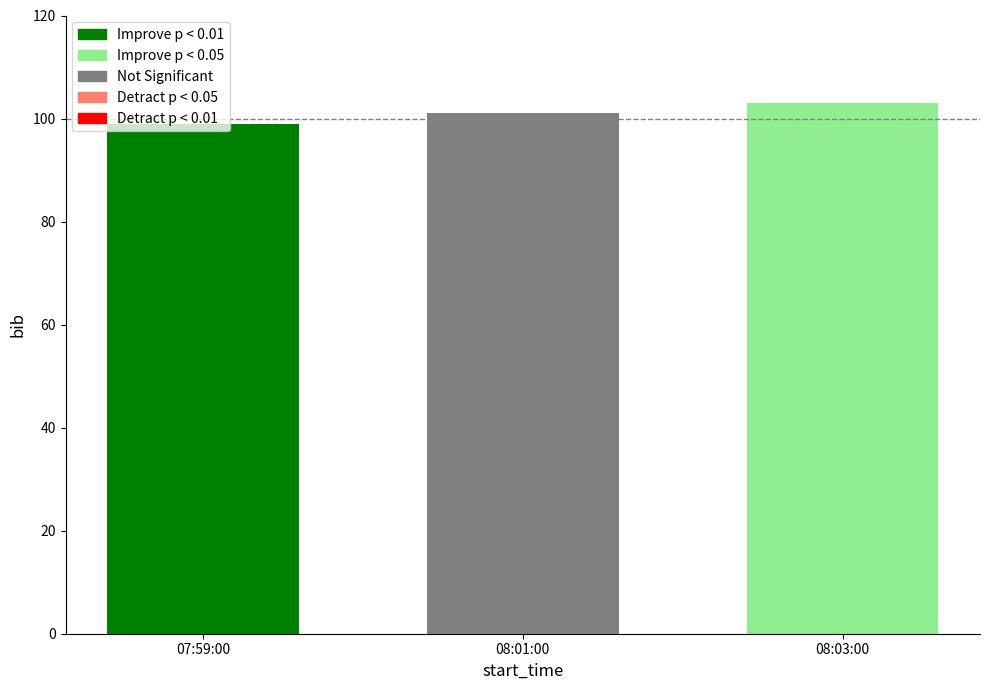

Is it true that the value at 07:59:00 is 99?

True